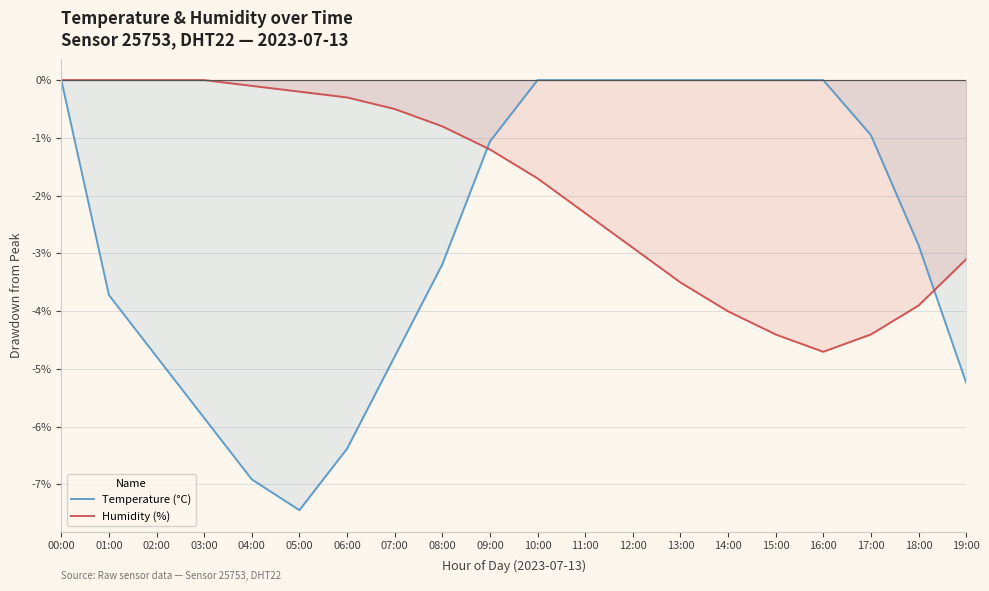

What position from the left is 08:00?

9